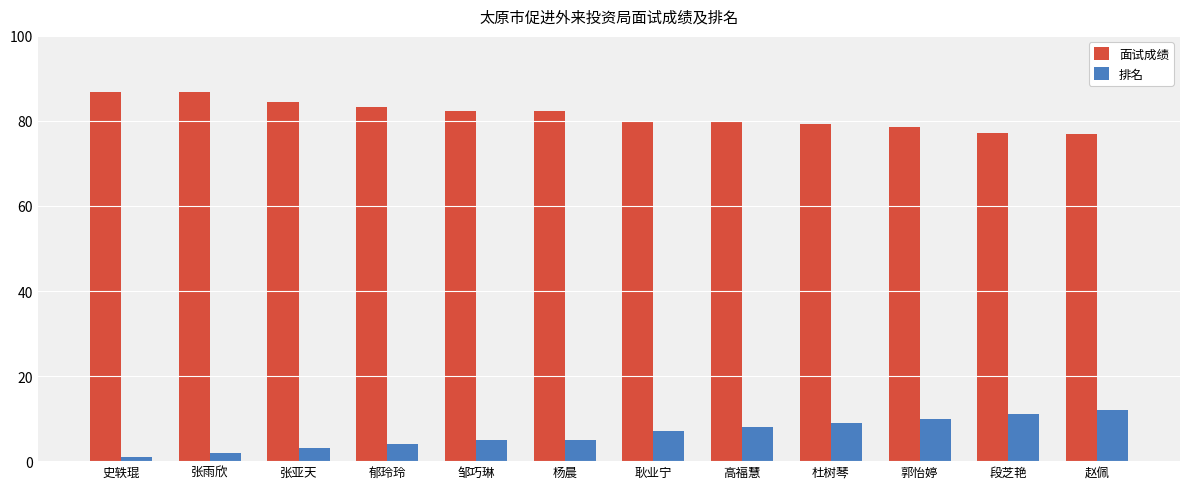

What is the spread (max minus min) of values at 张亚天?

81.5